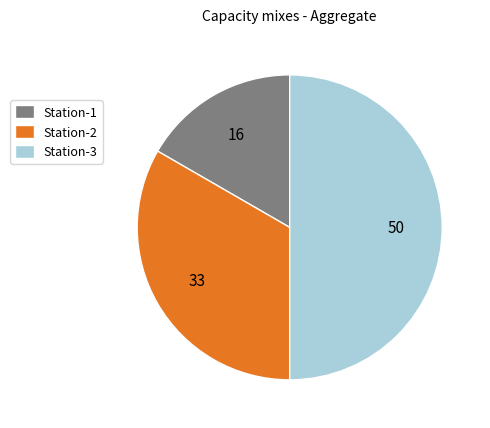

Combined, do Station-3 and Station-2 account for over 50%?

Yes